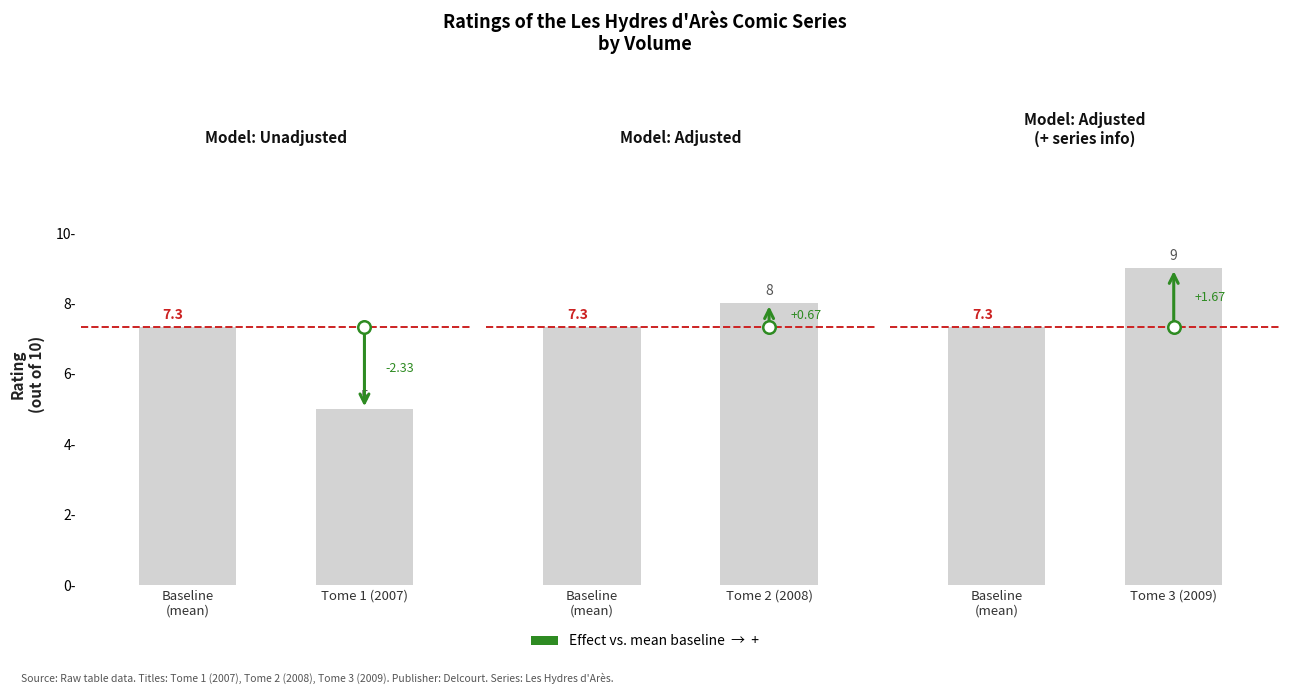

What is the average value of the Rating bars (Tome 2) series?

7.7